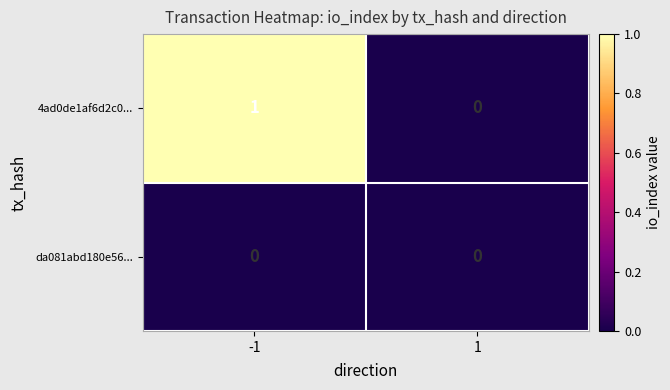

Is it true that 4ad0de1af6d2c0... equals 1 at -1?

True